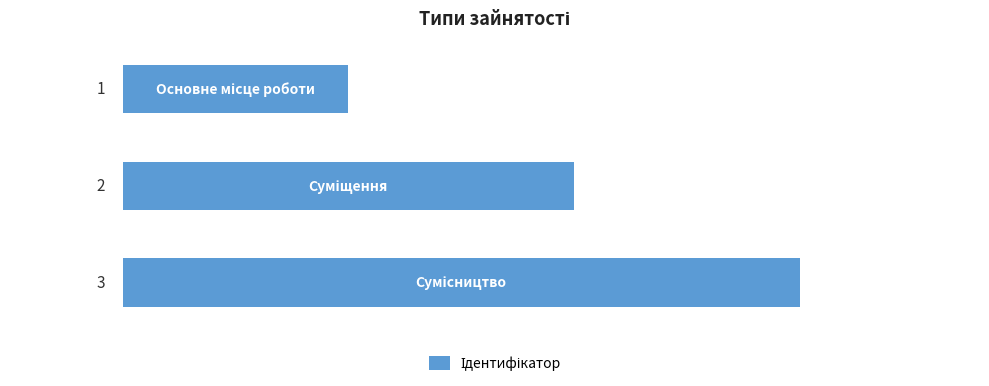

How many values are between 1 and 3?

3